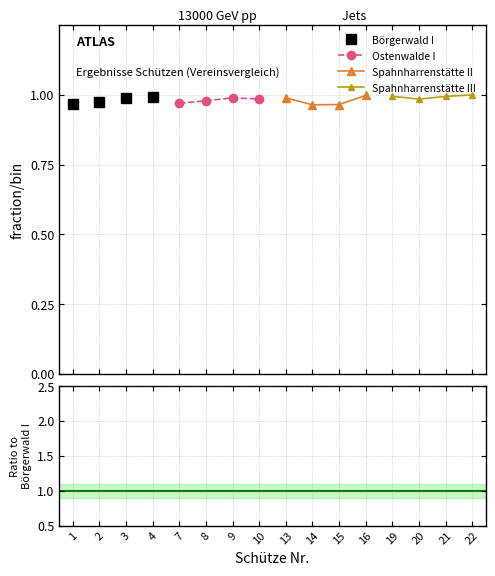

How many lines are shown in the chart?

4